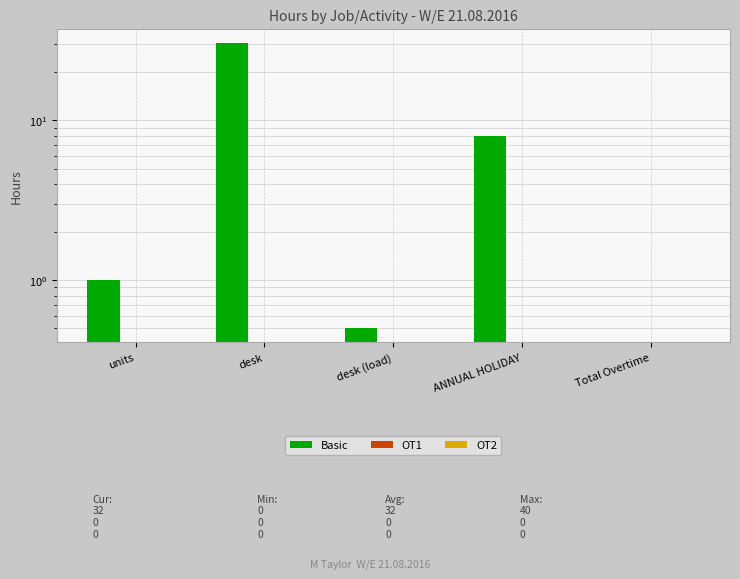

What is the average value of the Basic series?

8.0